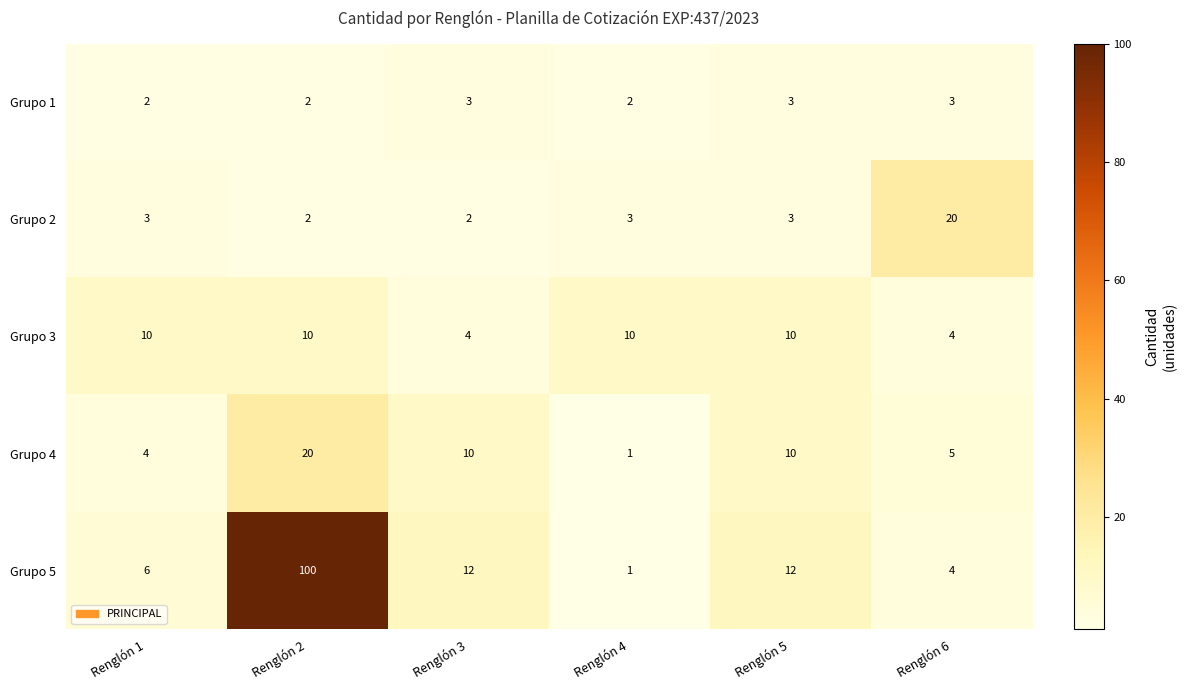

What is the difference between the second highest and minimum values in the Grupo 5 series?

11